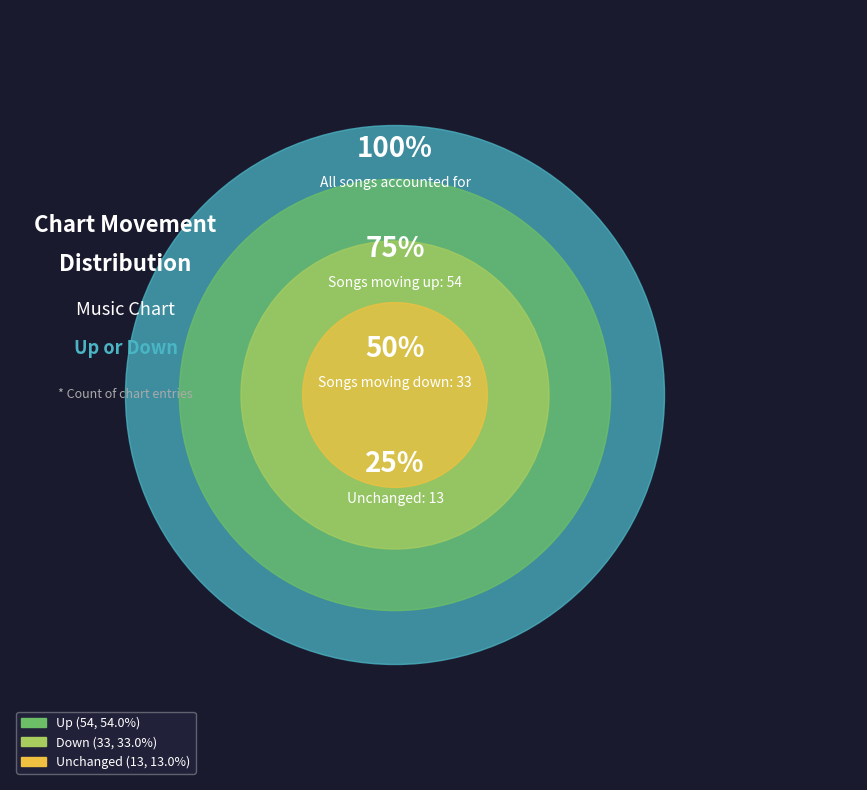

What is the change in value from down to -?

-20